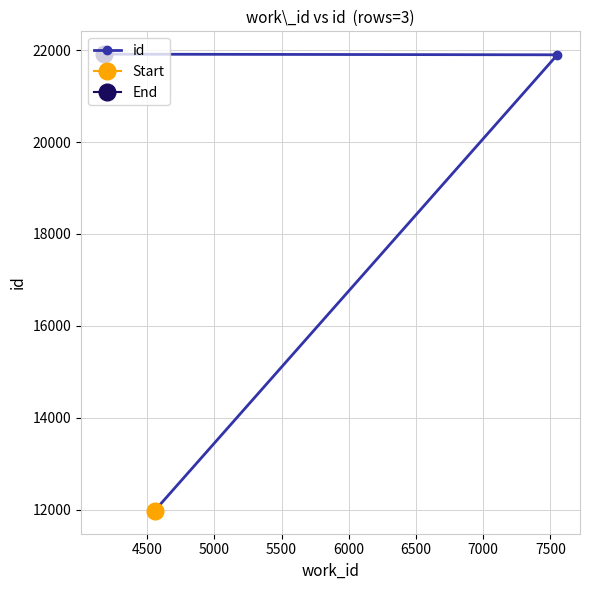

How many categories are shown in the chart?

3